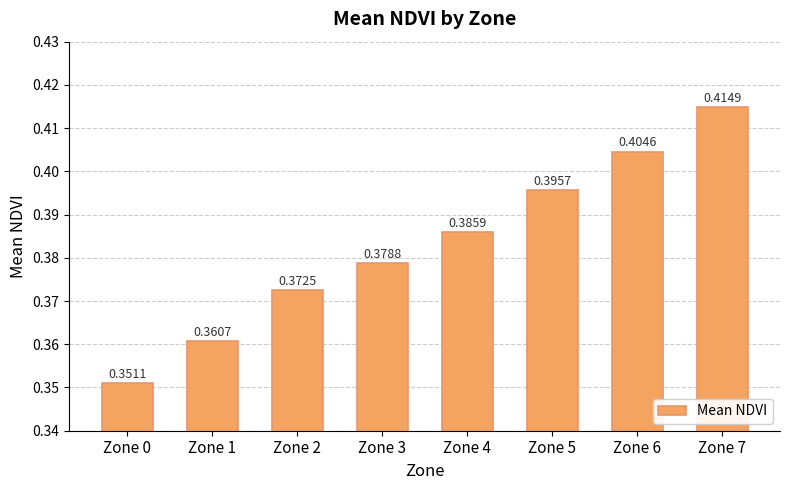

Between Zone 6 and Zone 4, which is larger?

Zone 6